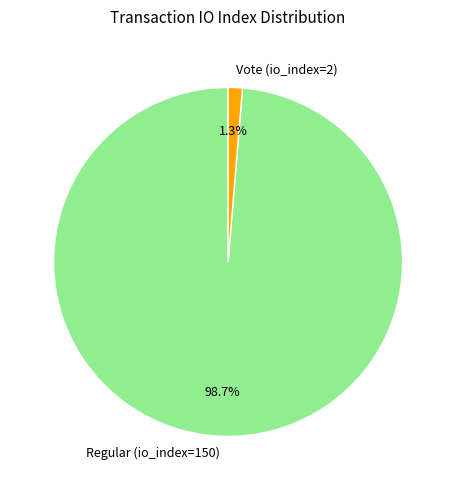

Rank the categories by value from highest to lowest.

Regular (io_index=150), Vote (io_index=2)